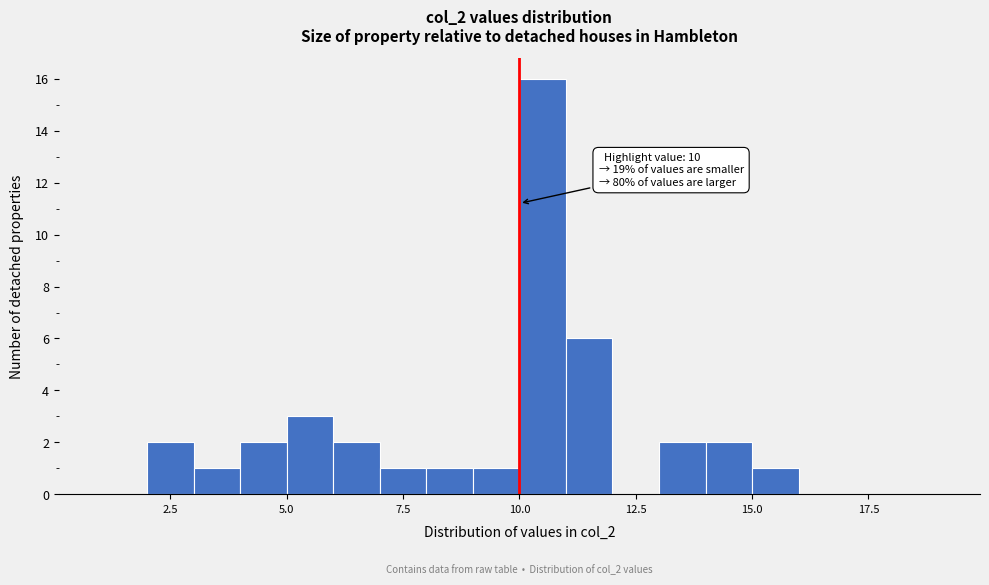

Read against the x-axis, roughly where is the centre of the tallest bar?

10.5